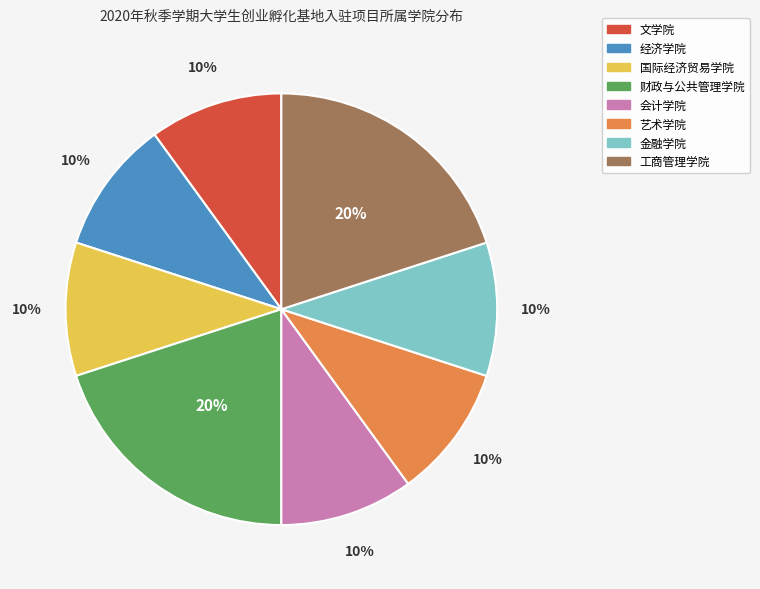

What percentage is the 金融学院 slice, to the nearest percent?

10%